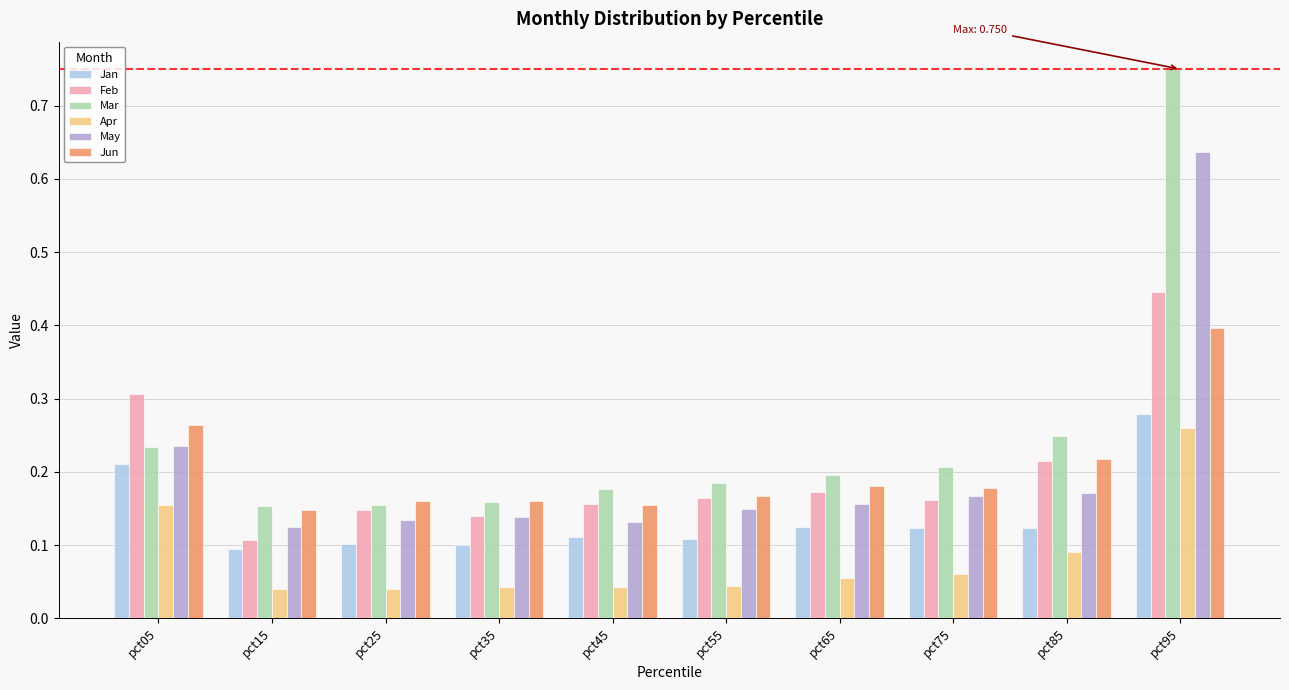

What is the total value across all series at pct05?

1.4